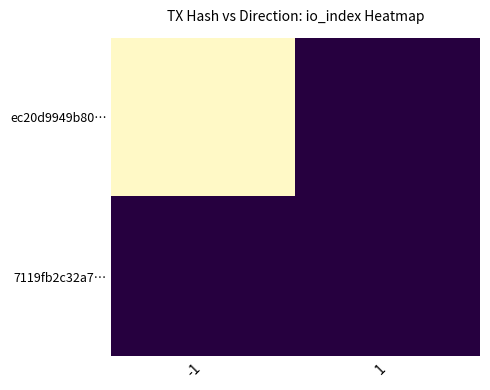

Which has a higher value, 1 or -1?

-1